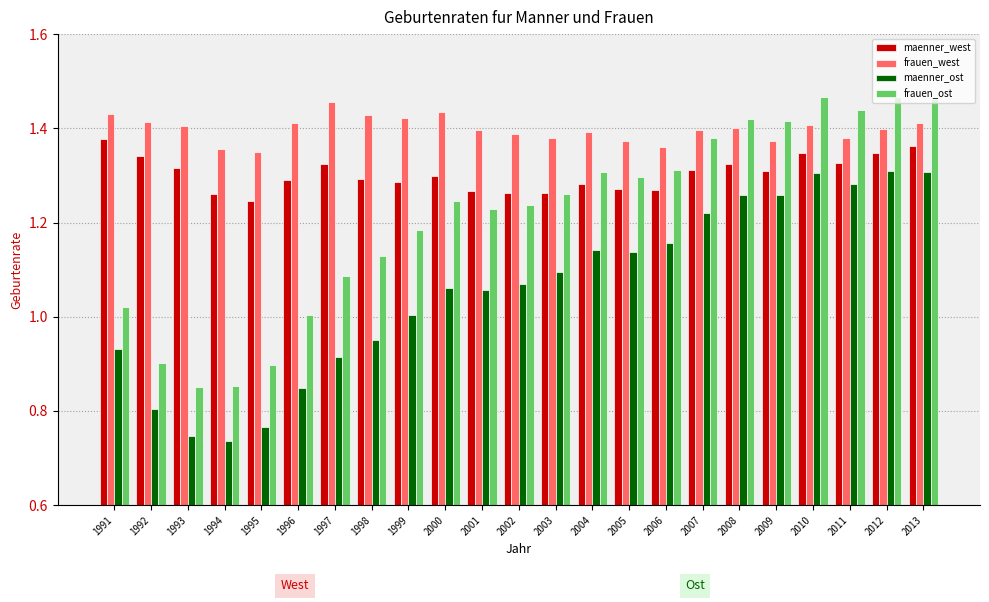

The value of frauen_west at 2007 is 0.8. True or false?

False